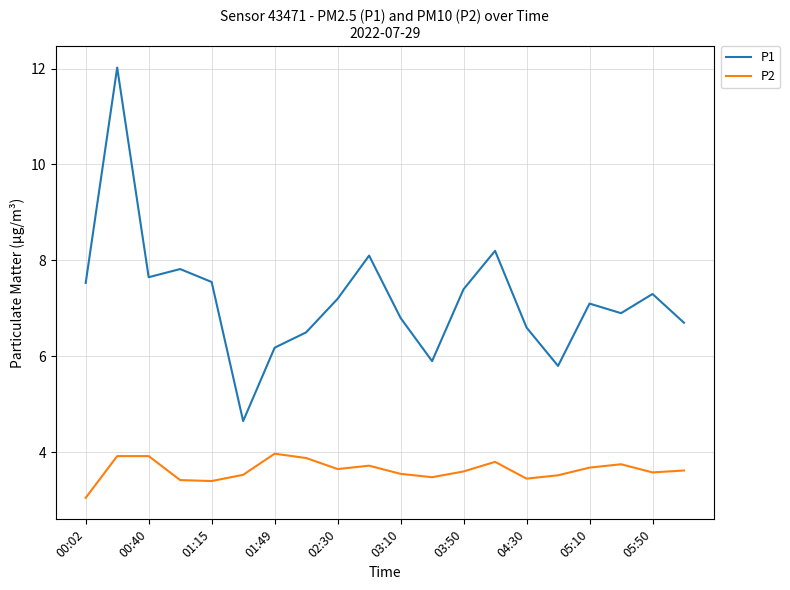

At how many categories does at least one series exceed 9?

1